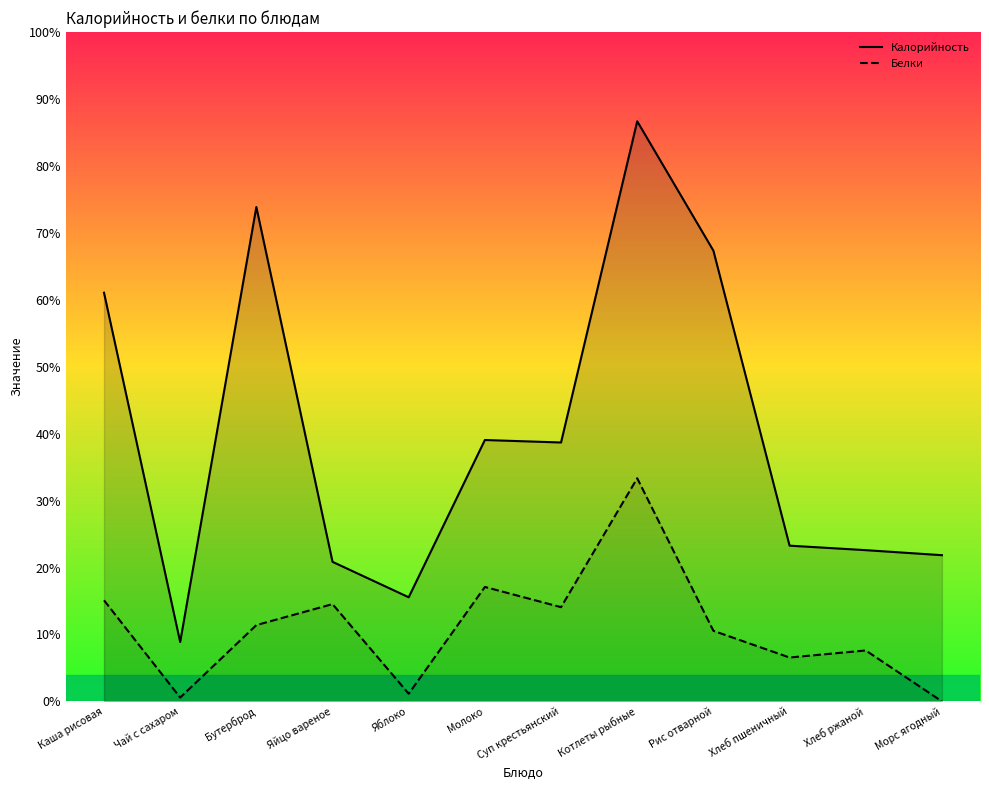

List the series in order of their overall mean, lowest first.

Белки, Калорийность